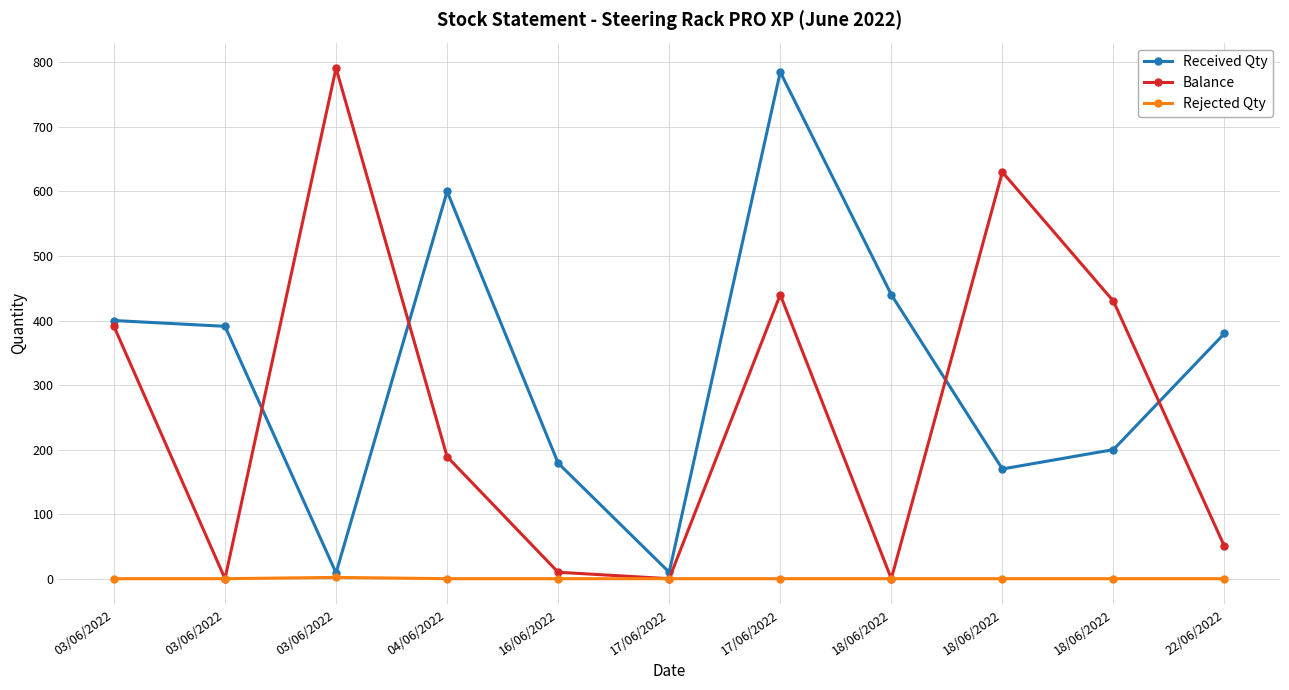

The value of Rejected Qty at 17/06/2022 is 0. True or false?

True